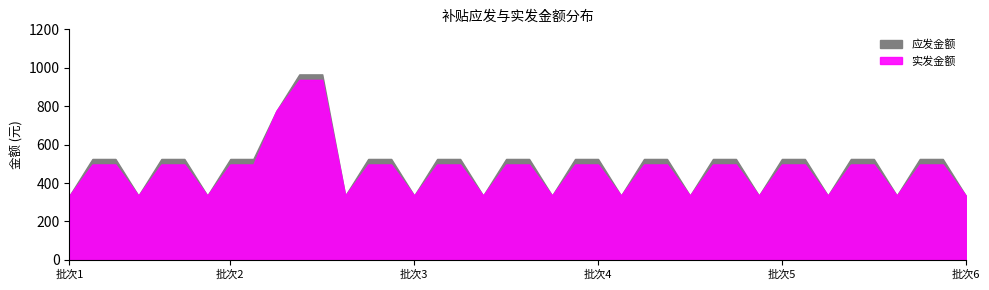

What is the sum of all 应发金额 values?

14720